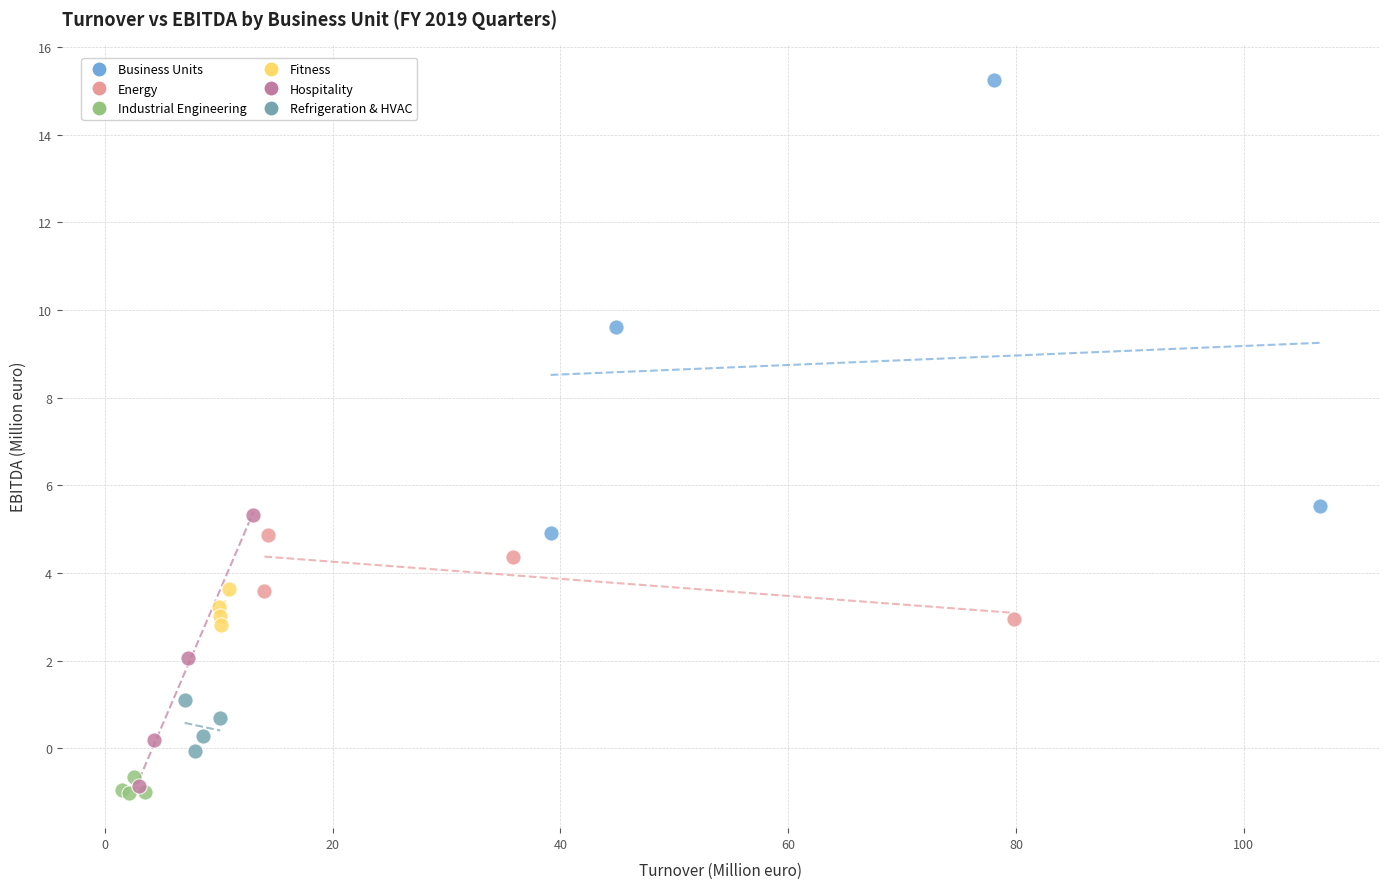

Which series has the widest spread of Y values?

Business Units